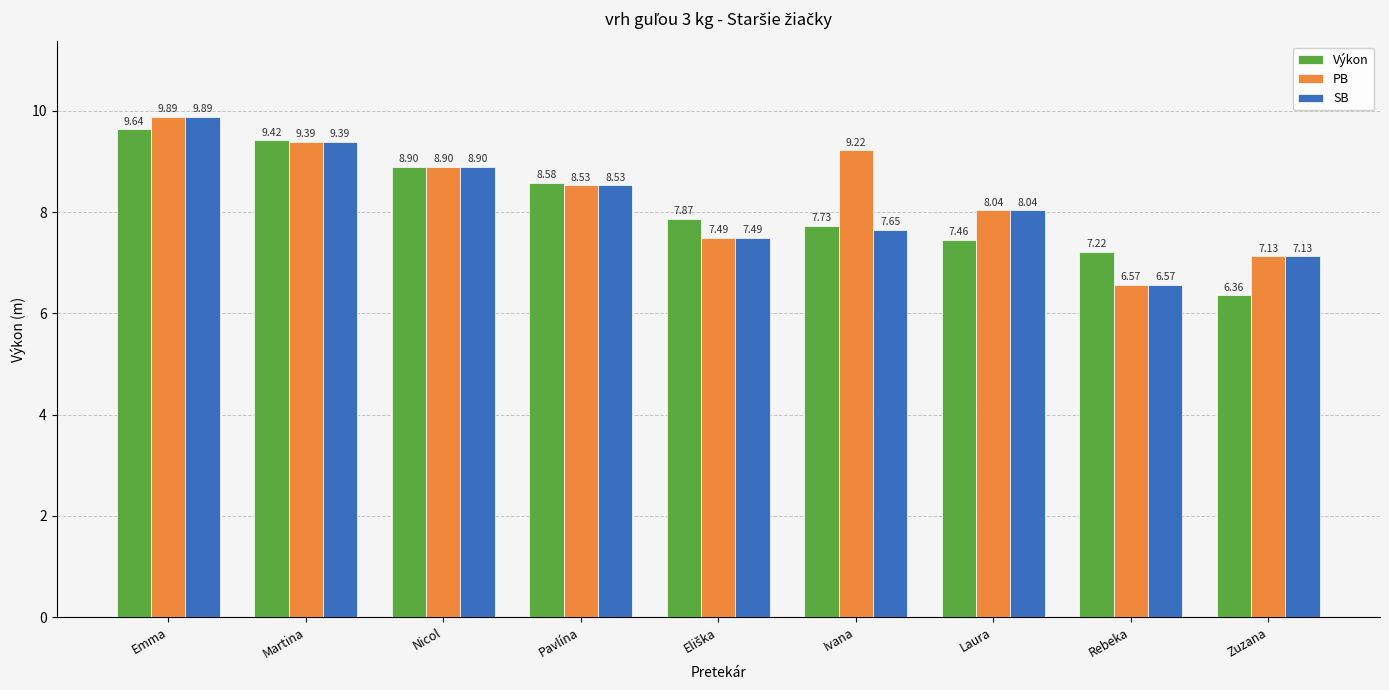

List the series in order of their overall mean, highest first.

PB, SB, Výkon